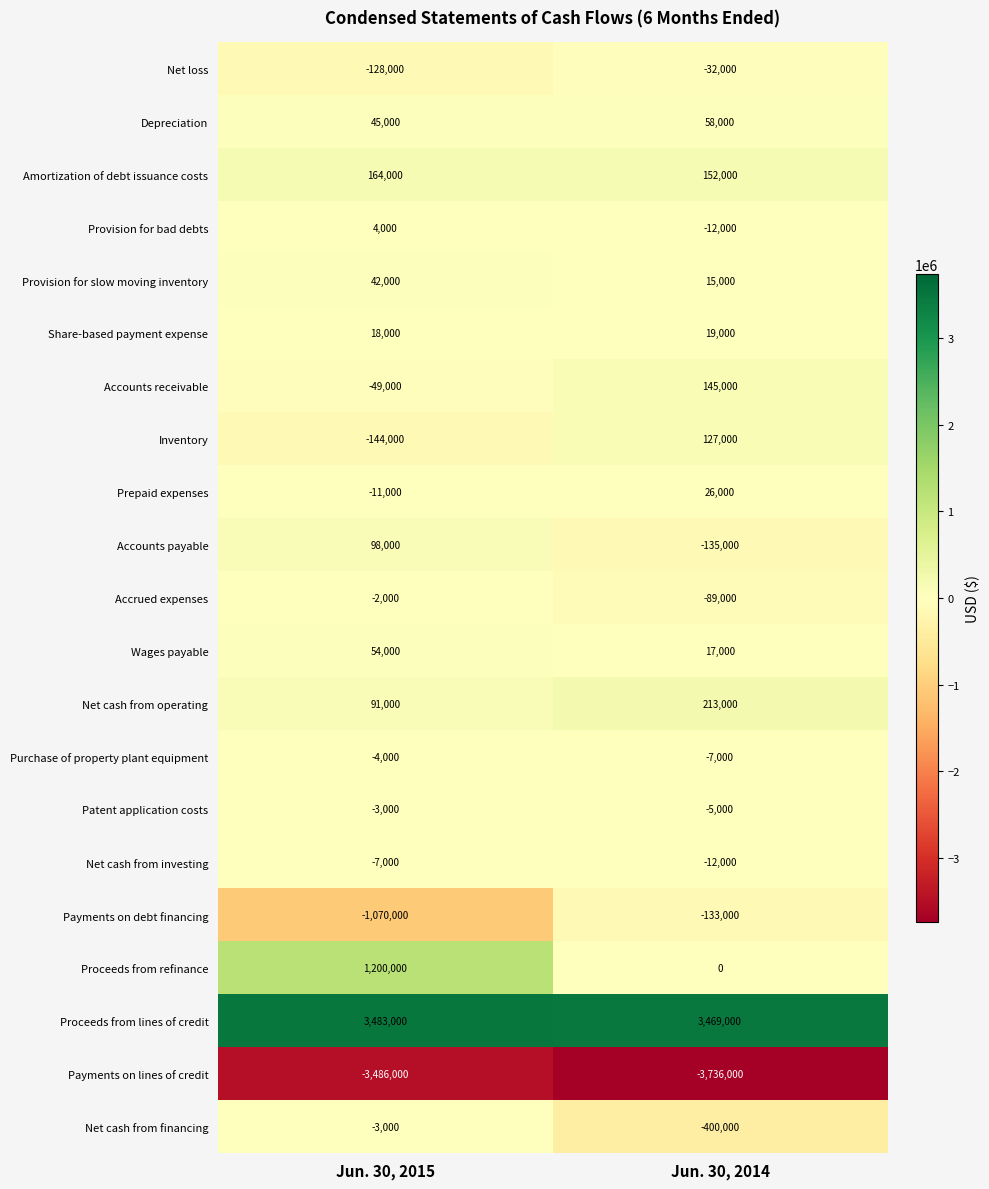

What is the difference between the Proceeds from lines of credit values at Jun. 30, 2014 and Jun. 30, 2015?

14000